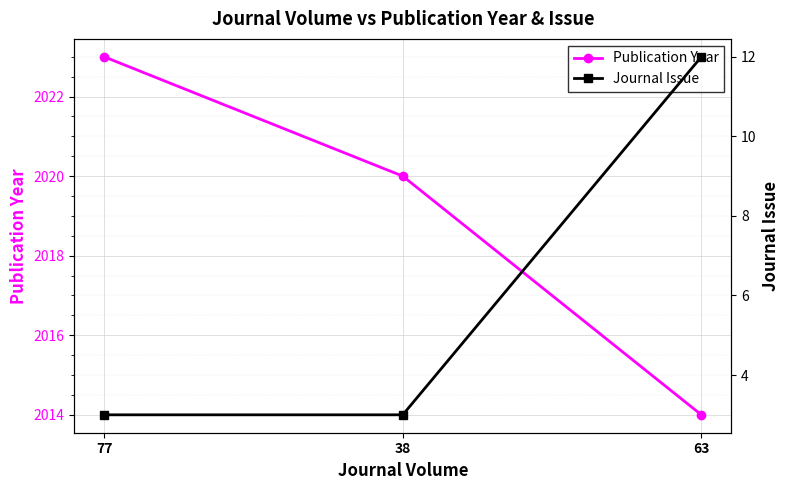

Is the value of Publication Year at 63 greater than the value of Journal Issue at 63?

Yes